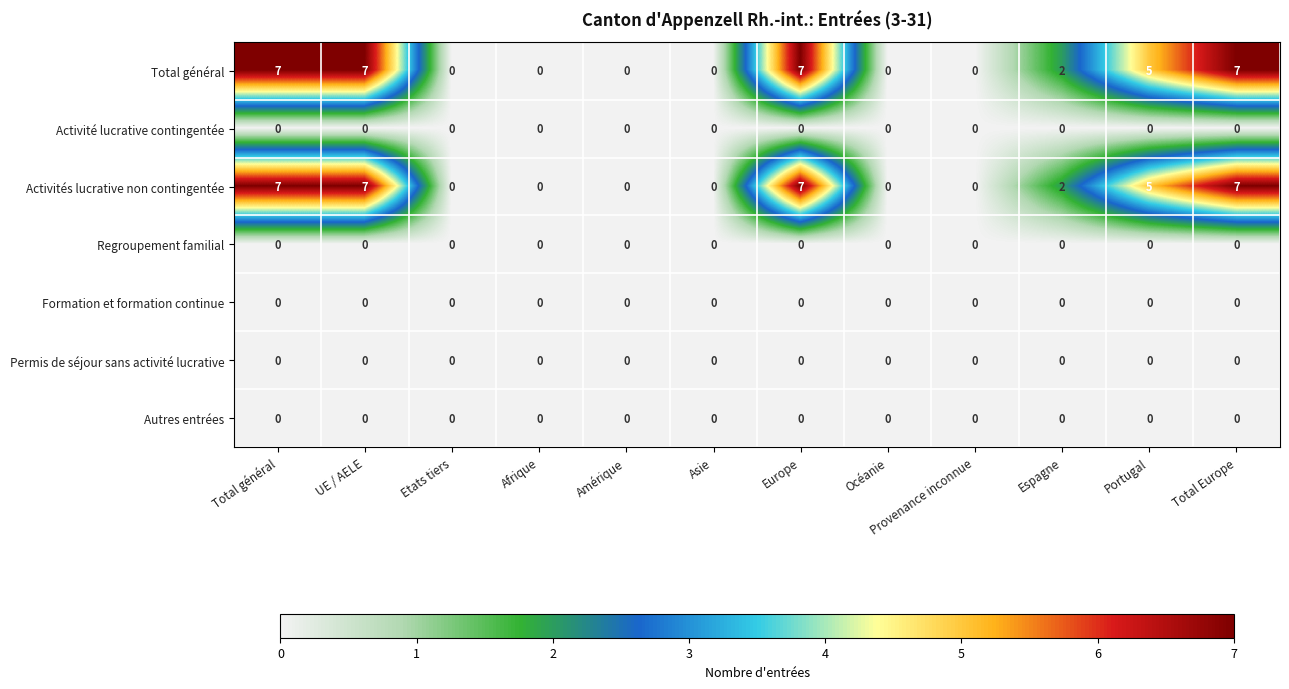

At how many categories does at least one series exceed 4?

5